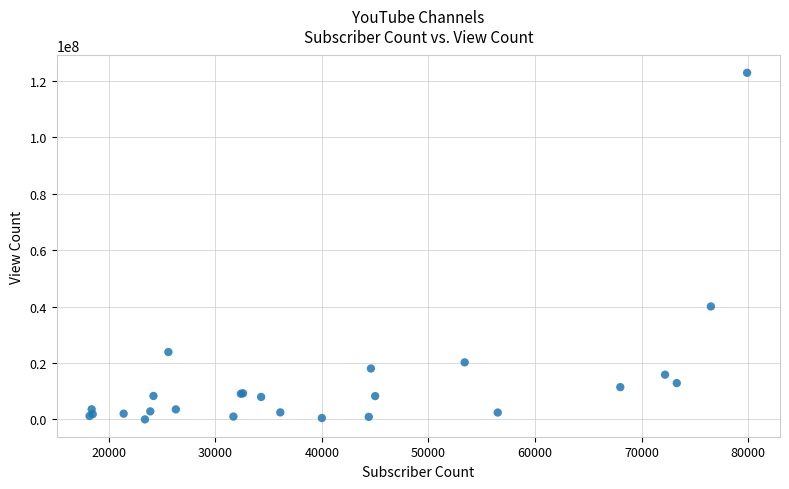

What Y value in the scatter plot is closest to 61397083?

40018112